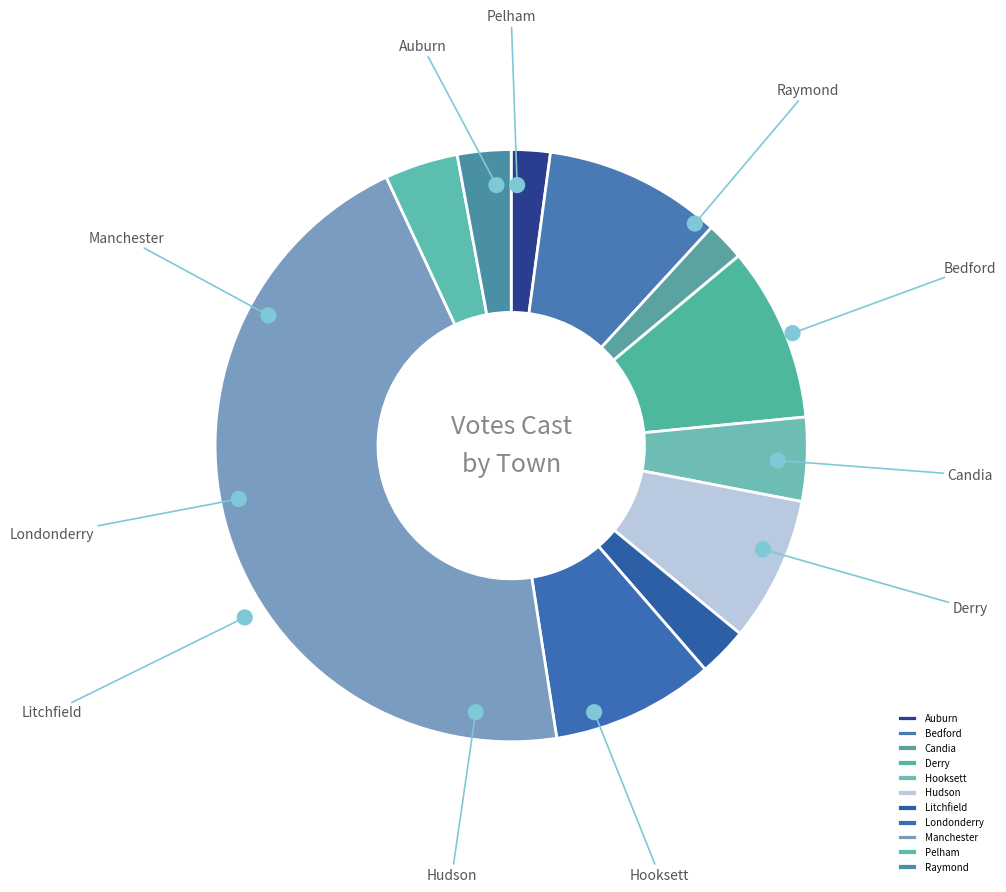

To the nearest percent, what percentage of the pie is Hooksett?

5%